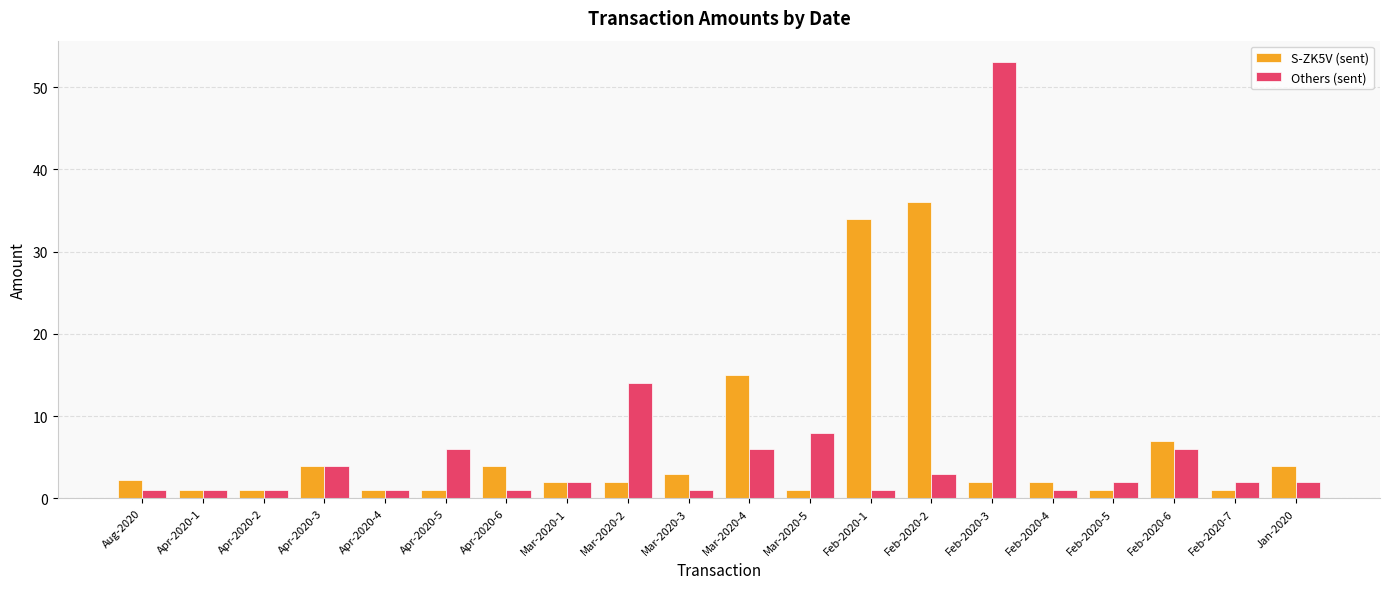

Reading left to right, extract all data points from this chart.

S-ZK5V (sent): Aug-2020=2.3	Apr-2020-1=1.0	Apr-2020-2=1.0	Apr-2020-3=4.0	Apr-2020-4=1.0	Apr-2020-5=1.0	Apr-2020-6=4.0	Mar-2020-1=2.0	Mar-2020-2=2.0	Mar-2020-3=3.0	Mar-2020-4=15.0	Mar-2020-5=1.0	Feb-2020-1=34.0	Feb-2020-2=36.0	Feb-2020-3=2.0	Feb-2020-4=2.0	Feb-2020-5=1.0	Feb-2020-6=7.0	Feb-2020-7=1.0	Jan-2020=4.0
Others (sent): Aug-2020=1.0	Apr-2020-1=1.0	Apr-2020-2=1.0	Apr-2020-3=4.0	Apr-2020-4=1.0	Apr-2020-5=6.0	Apr-2020-6=1.0	Mar-2020-1=2.0	Mar-2020-2=14.0	Mar-2020-3=1.0	Mar-2020-4=6.0	Mar-2020-5=8.0	Feb-2020-1=1.0	Feb-2020-2=3.0	Feb-2020-3=53.0	Feb-2020-4=1.0	Feb-2020-5=2.0	Feb-2020-6=6.0	Feb-2020-7=2.0	Jan-2020=2.0